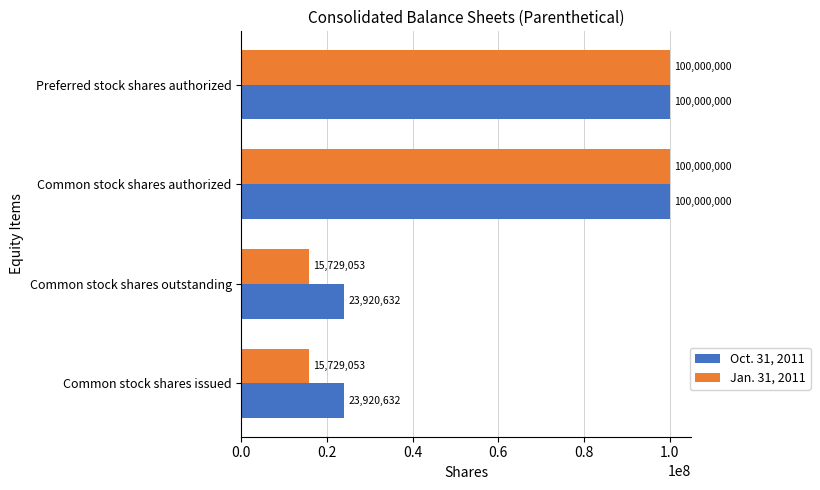

Is the value of Oct. 31, 2011 at Common stock shares issued greater than the value of Jan. 31, 2011 at Common stock shares outstanding?

Yes